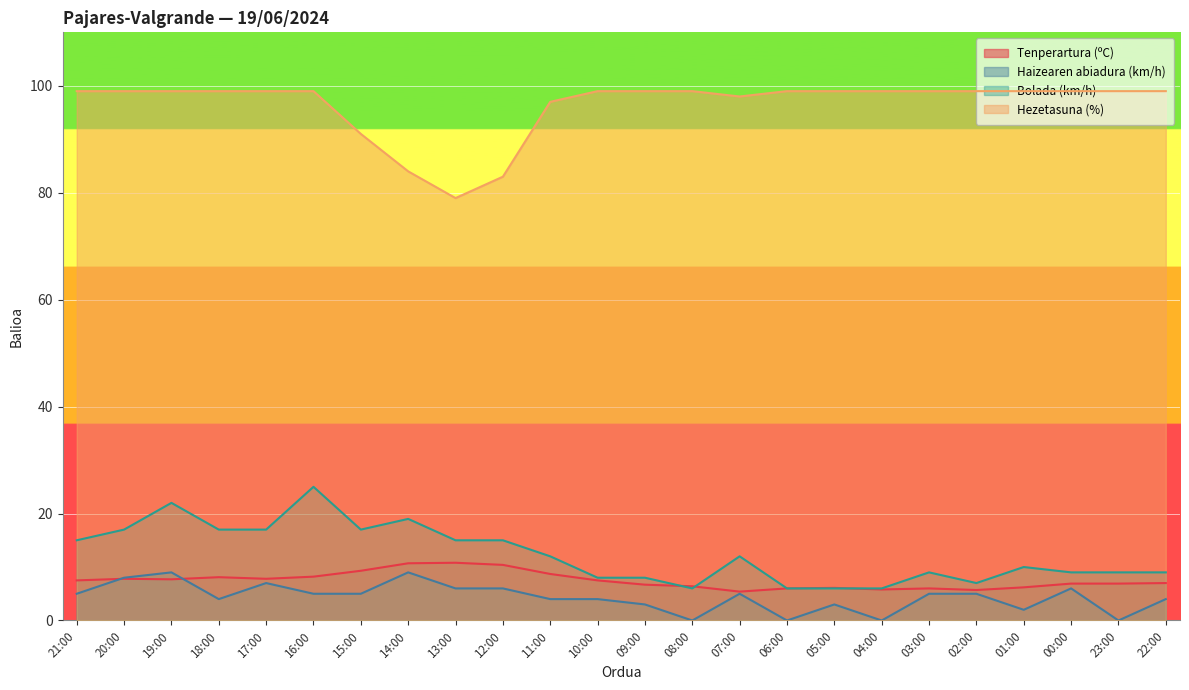

Where is Haizearen abiadura (km/h) nearest to the value 4?

18:00